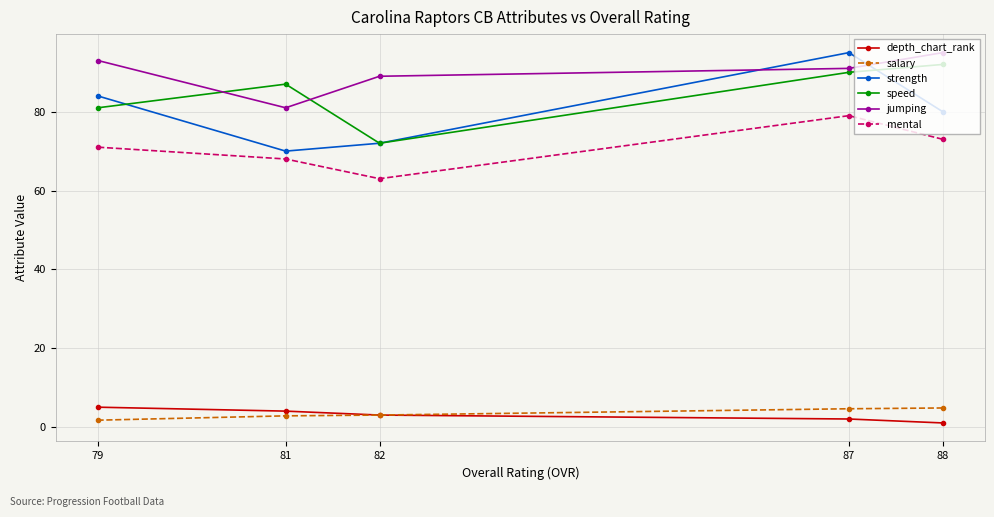

Reading left to right, list all the values displayed in this chart.

depth_chart_rank: 88=1.0	87=2.0	82=3.0	81=4.0	79=5.0
salary: 88=4.8	87=4.6	82=3.0	81=2.8	79=1.7
strength: 88=80.0	87=95.0	82=72.0	81=70.0	79=84.0
speed: 88=92.0	87=90.0	82=72.0	81=87.0	79=81.0
jumping: 88=95.0	87=91.0	82=89.0	81=81.0	79=93.0
mental: 88=73.0	87=79.0	82=63.0	81=68.0	79=71.0